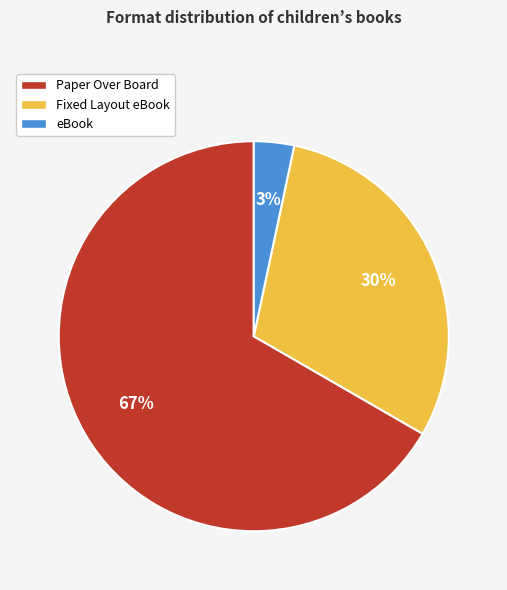

Which slice represents more than half of the pie?

Paper Over Board